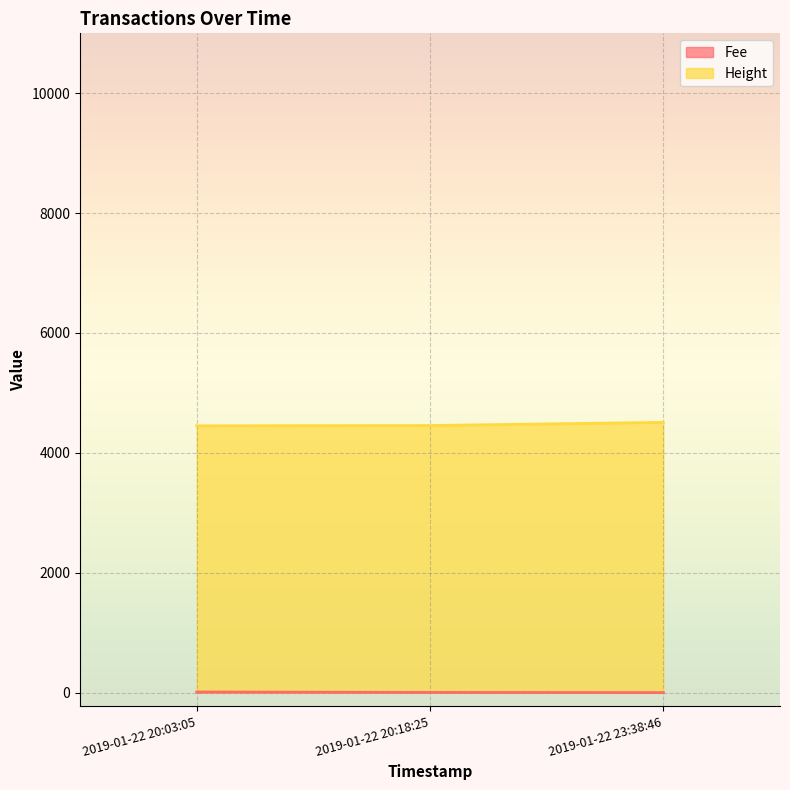

How many data points in Height are above 2?

2